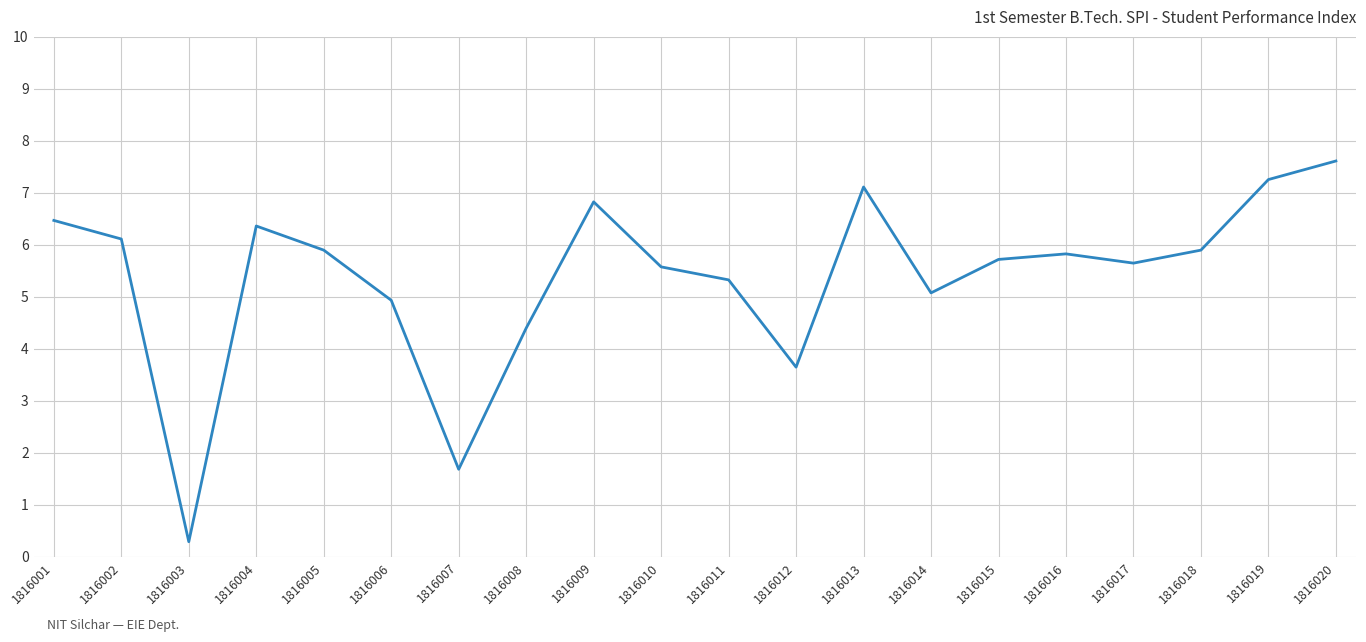

Approximately how many times larger is the value at 1816005 compared to 1816015?

1.0